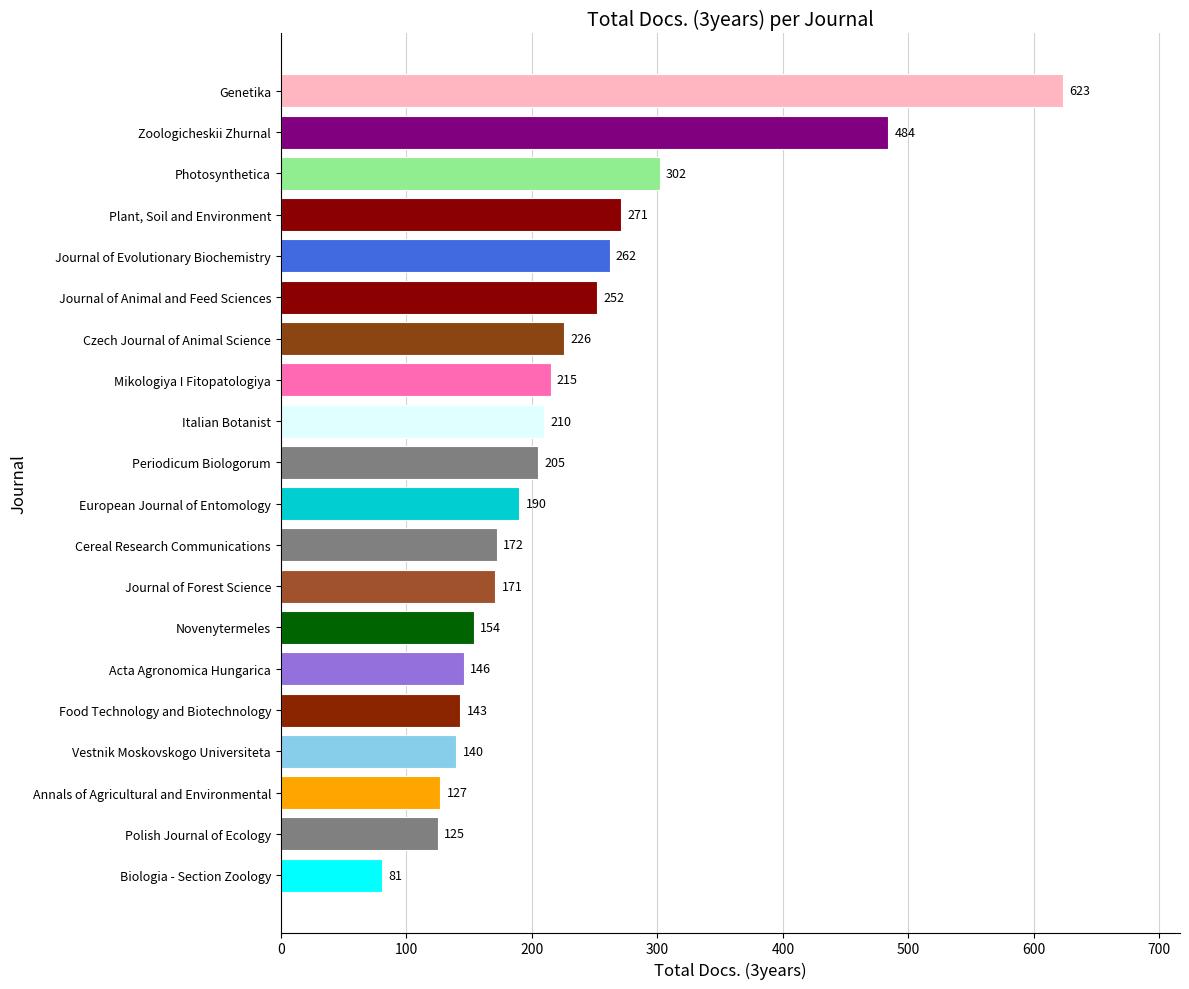

What is the sum of the values at Photosynthetica and Cereal Research Communications?

474